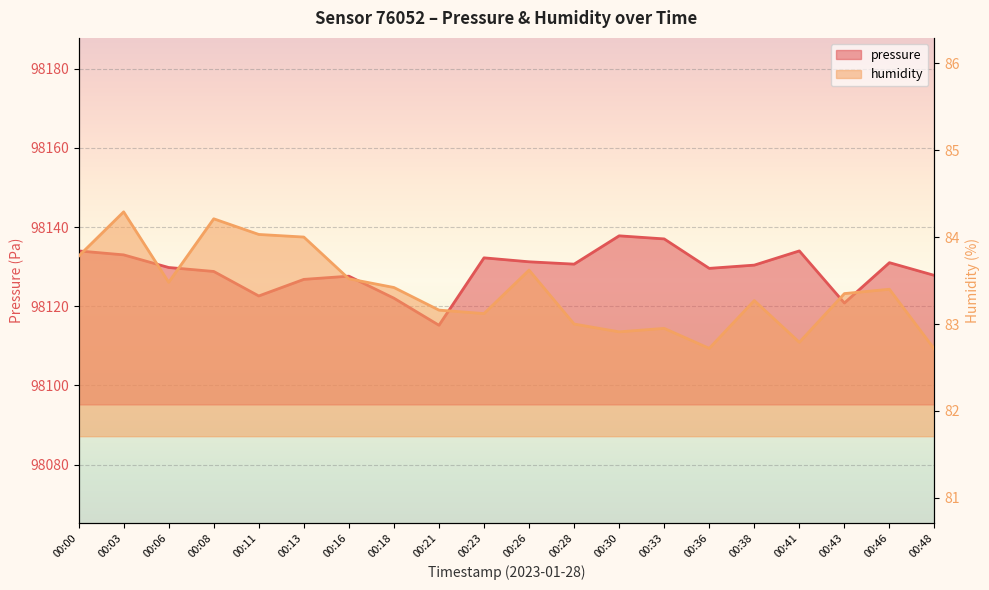

What is the total value across all series at 00:11?

98206.6